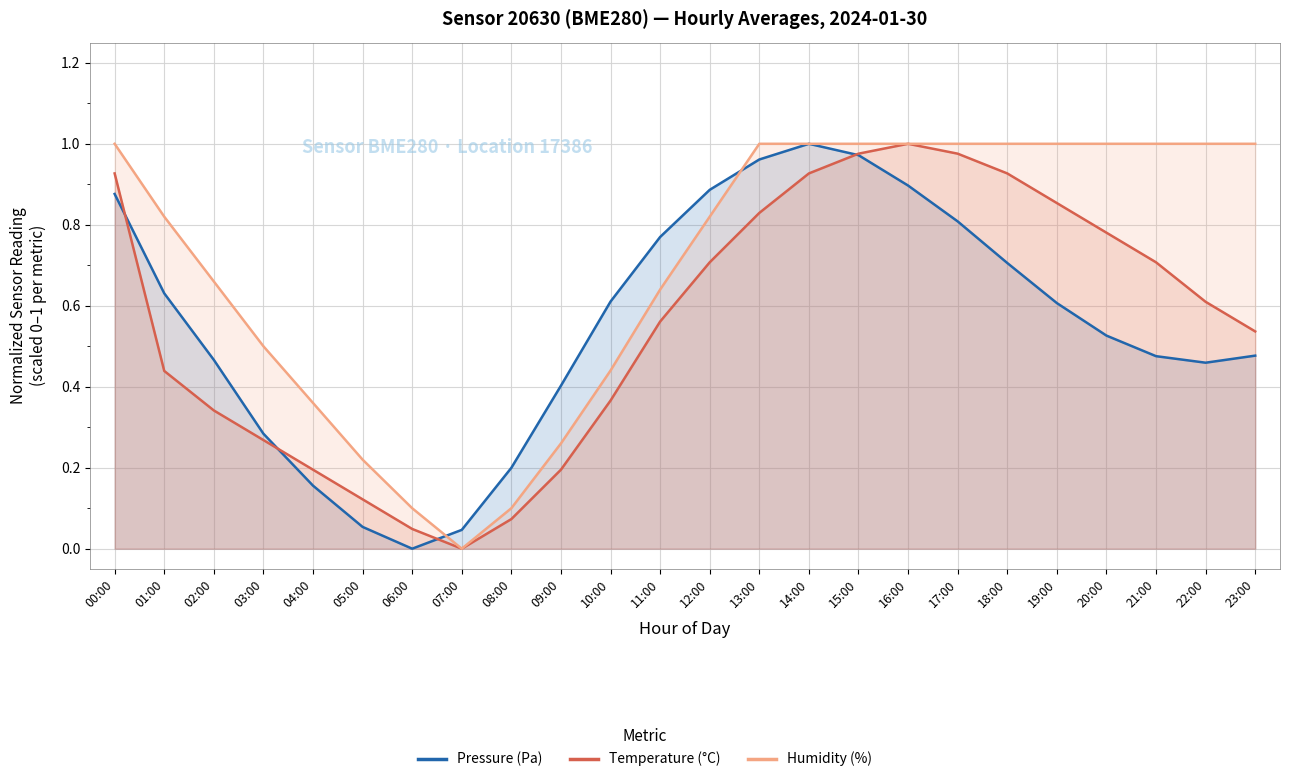

What is the total value across all series at 12:00?

2.4